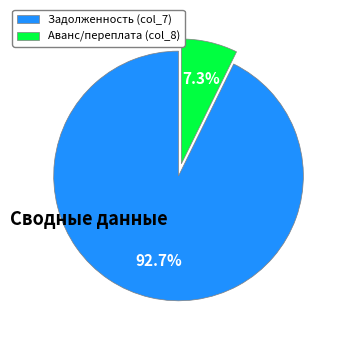

Is there any slice that represents more than half of the pie?

Yes